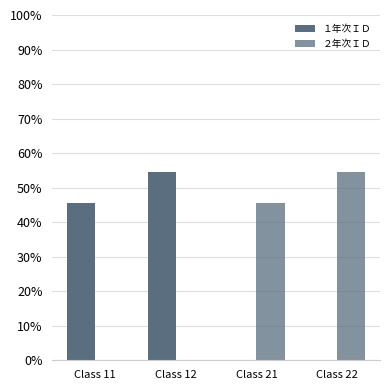

How many series are shown in this chart?

2